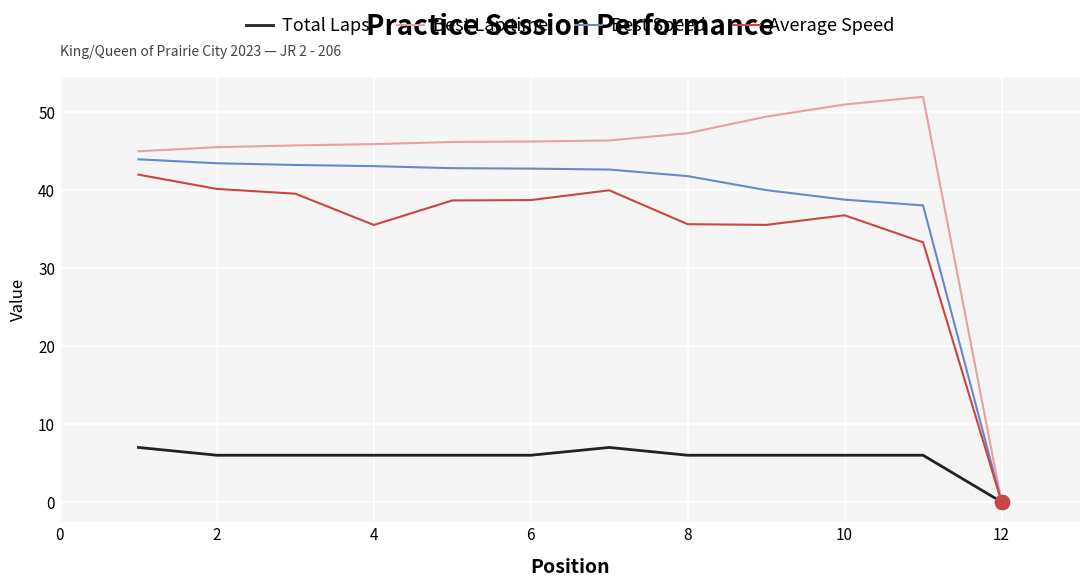

Which series has the largest total across all categories?

Best Lap time